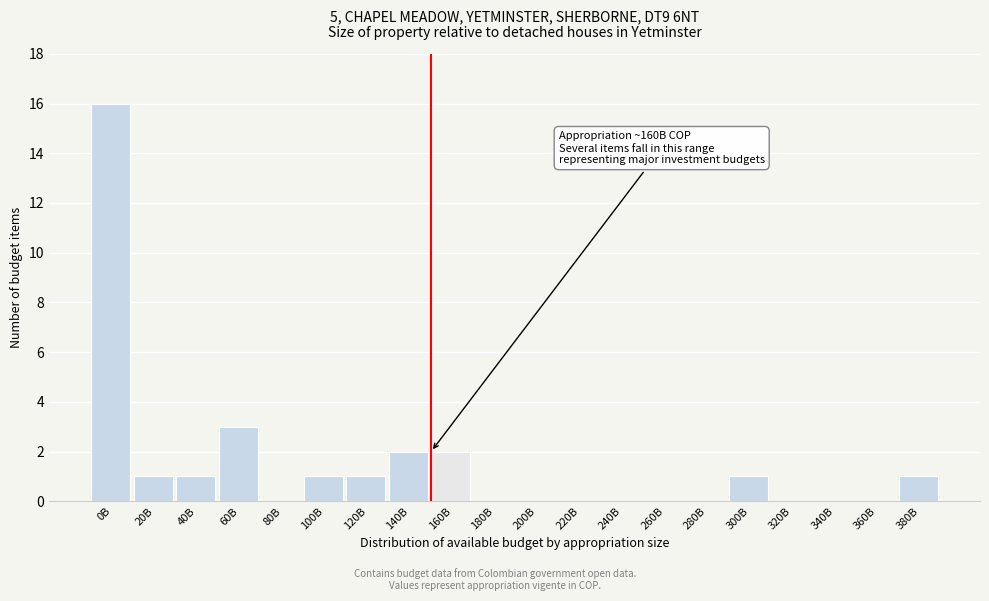

Reading right to left, transcribe all the data shown in this chart.

380B=1	360B=0	340B=0	320B=0	300B=1	280B=0	260B=0	240B=0	220B=0	200B=0	180B=0	160B=2	140B=2	120B=1	100B=1	80B=0	60B=3	40B=1	20B=1	0B=16